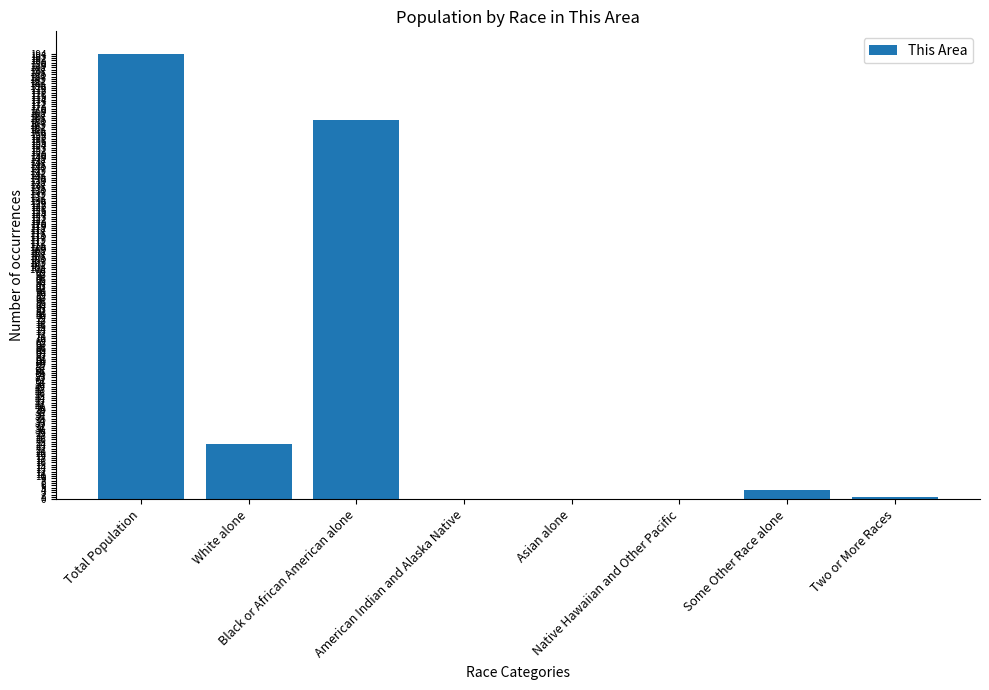

Is it true that the value at Native Hawaiian and Other Pacific is 0?

True